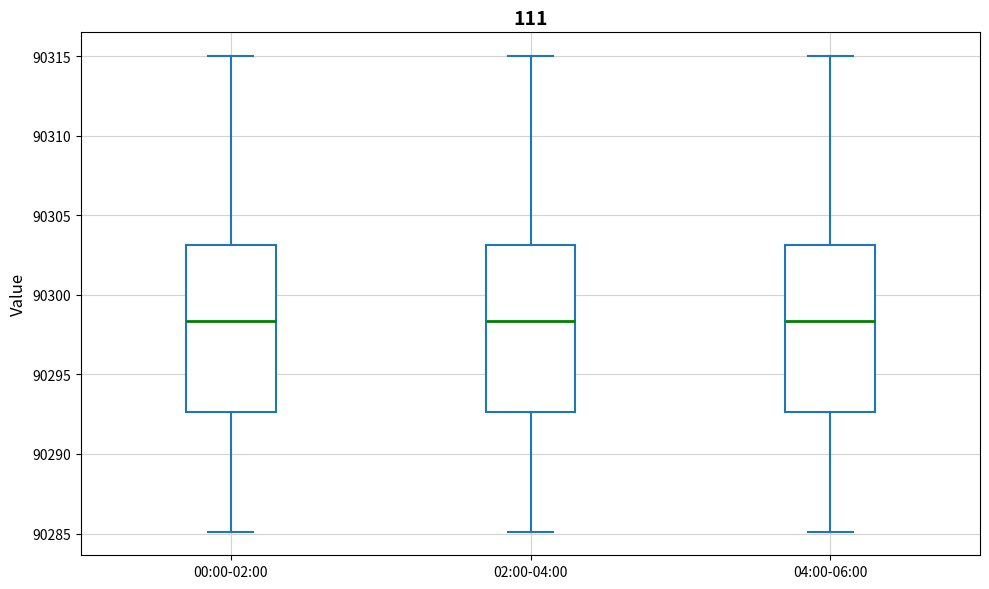

Reading left to right, transcribe this box plot: for each box, give where its median line is, the range the box spans, and where its two whiskers end, as read against the y-axis. The values are not printed on the chart, so give them approximately, as read against the axis.

00:00-02:00: median 90298.5, box 90292.5 to 90303.0, whiskers 90285.0 to 90315.0
02:00-04:00: median 90298.5, box 90292.5 to 90303.0, whiskers 90285.0 to 90315.0
04:00-06:00: median 90298.5, box 90292.5 to 90303.0, whiskers 90285.0 to 90315.0